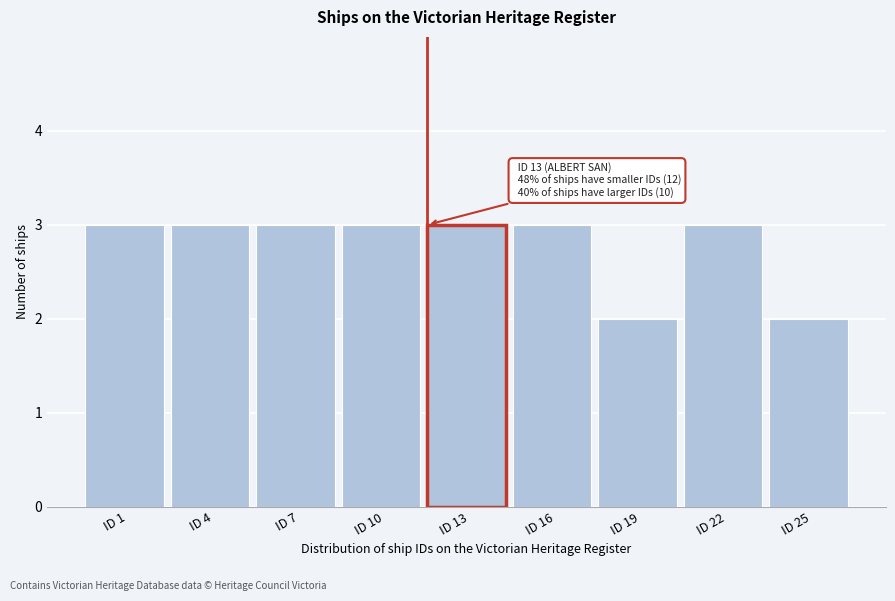

Reading left to right, list all the values displayed in this chart.

ID 1=3	ID 4=3	ID 7=3	ID 10=3	ID 13=3	ID 16=3	ID 19=2	ID 22=3	ID 25=2